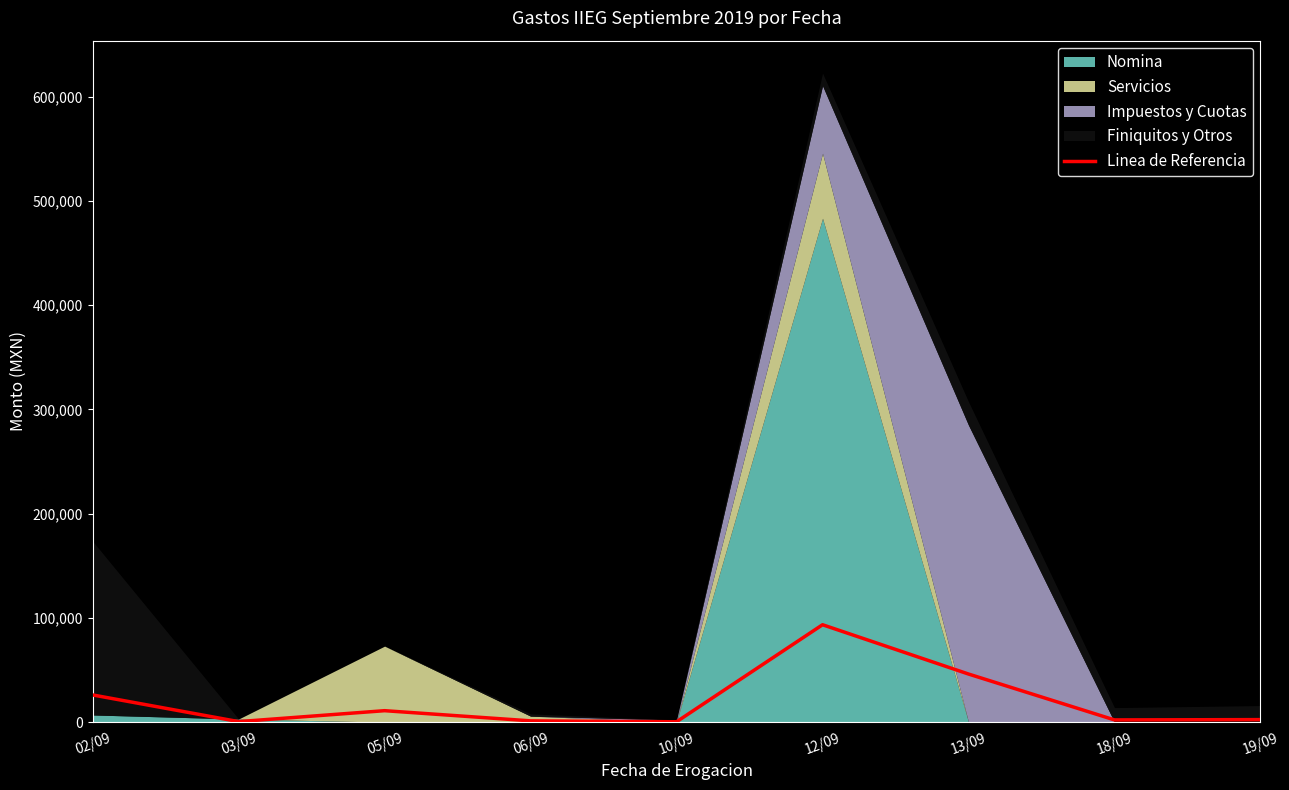

Does the chart have visible grid lines?

No